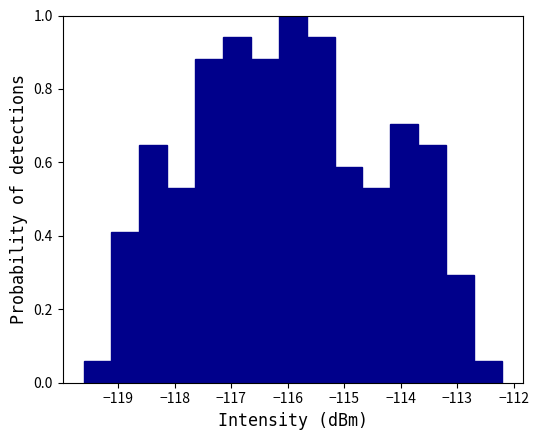

What is the height of the bar covering -117.1 to -116.6 on the x-axis? Neither the bar edges nor the heights are printed on the chart, so give them approximately, as read against the axes.

0.94